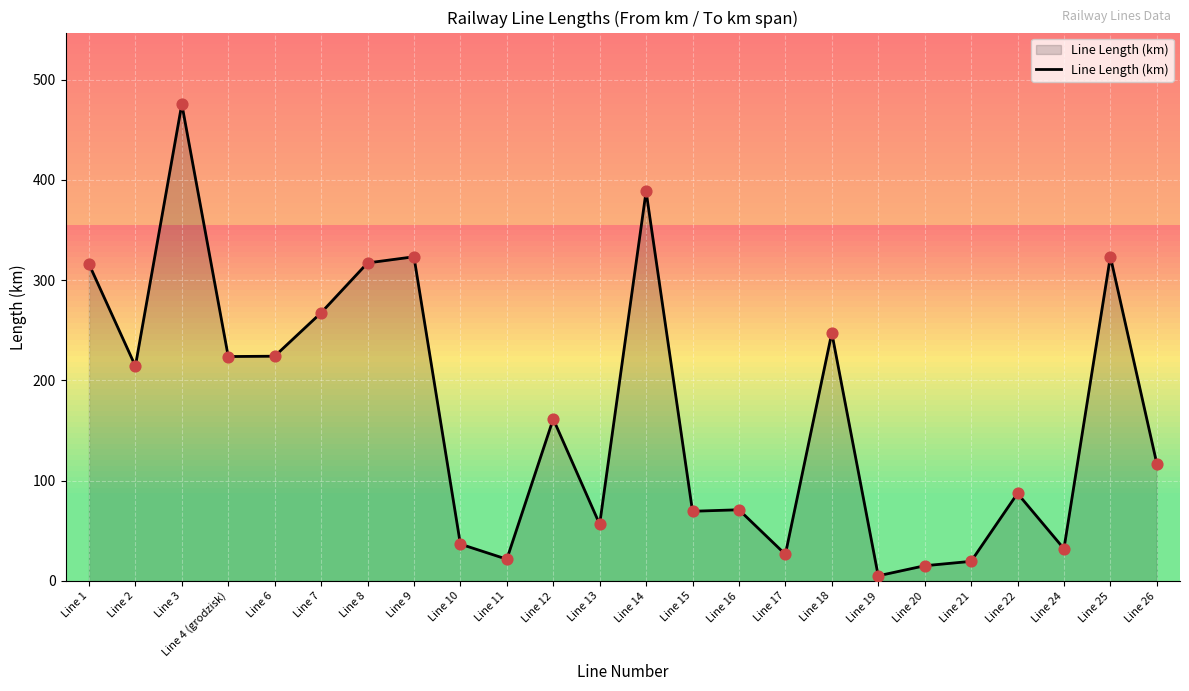

What is the change in value from Line 16 to Line 17?

-44.5